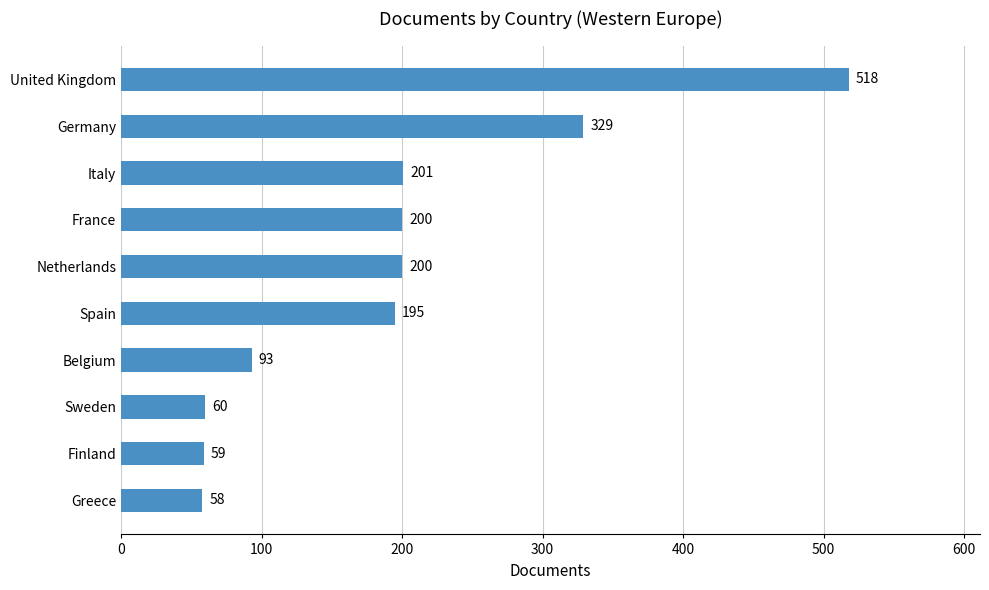

Where is the data nearest to the value 288?

Germany